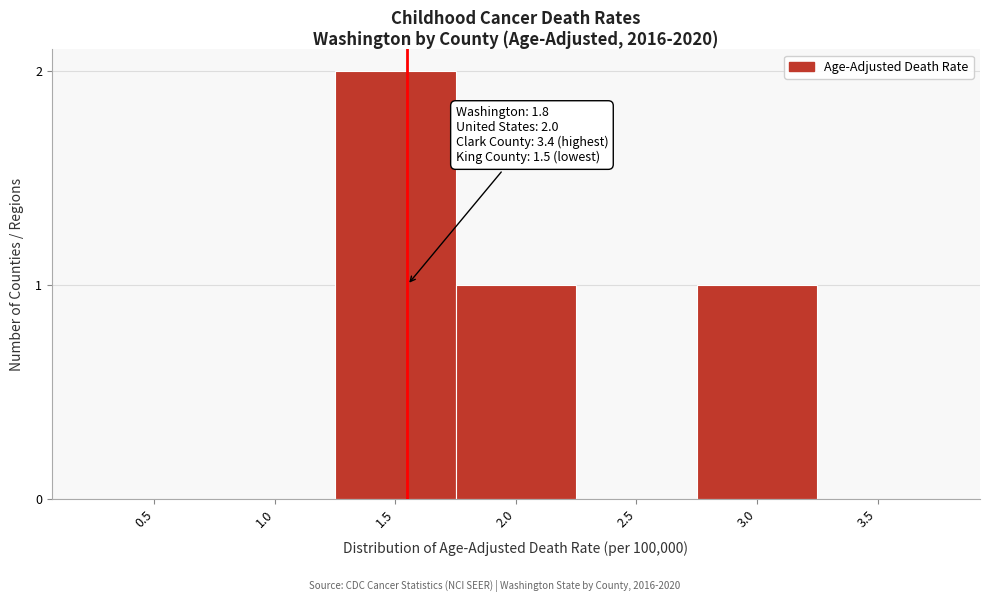

Reading left to right, list all the values displayed in this chart.

0.5=0	1.0=0	1.5=2	2.0=1	2.5=0	3.0=1	3.5=0